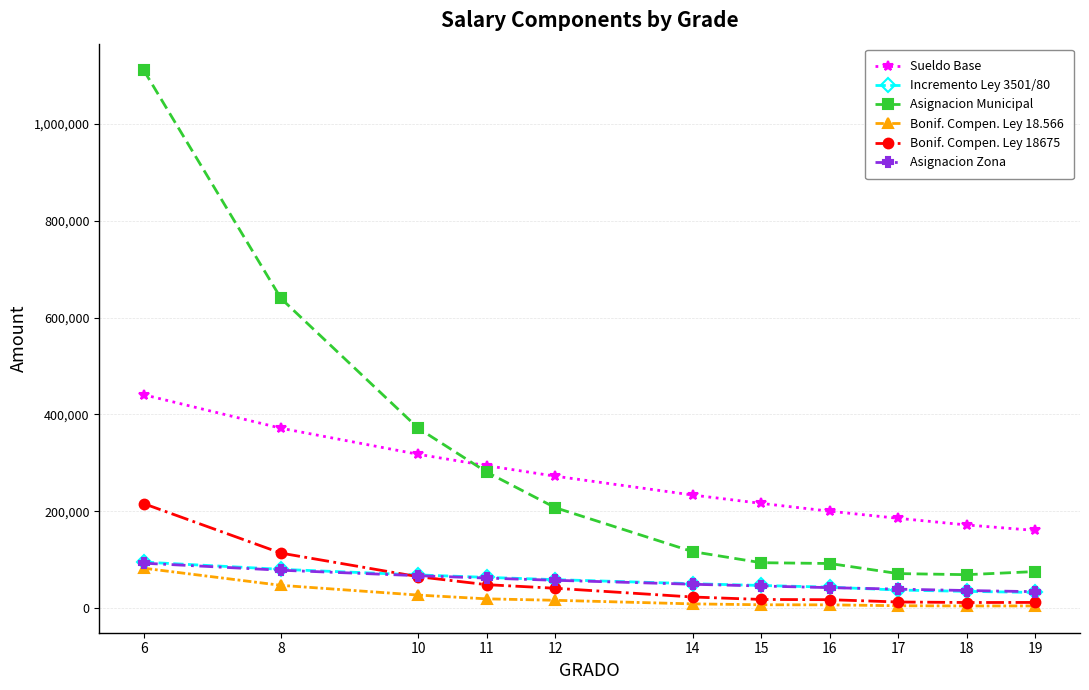

What is the sum of all Incremento Ley 3501/80 values?

607635